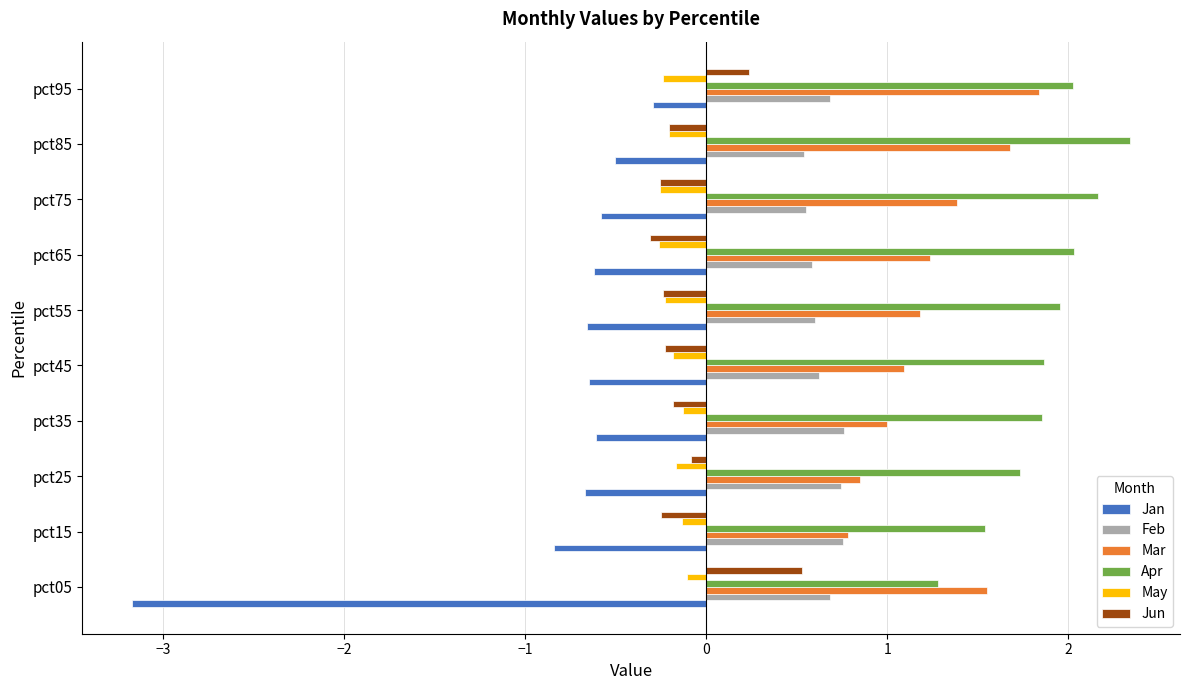

Which label corresponds to the smallest value in the chart?

pct05